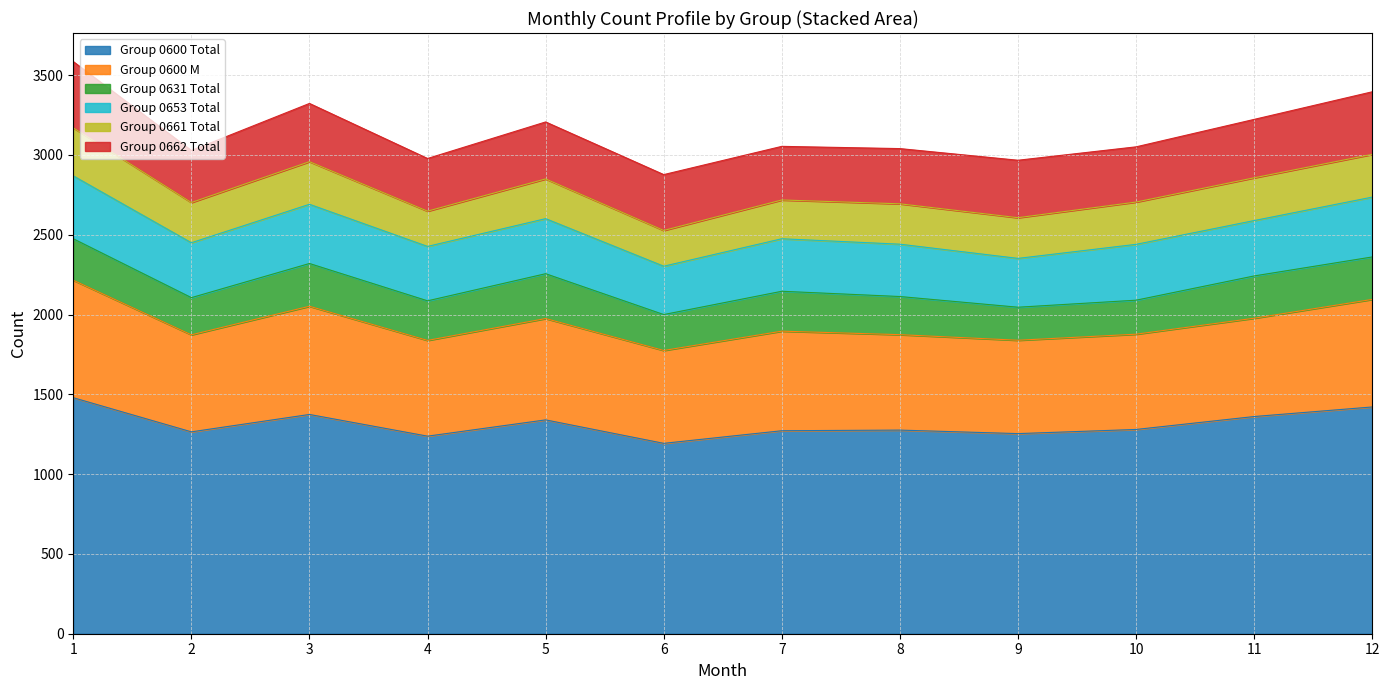

At which category is the sum across all series the highest?

1